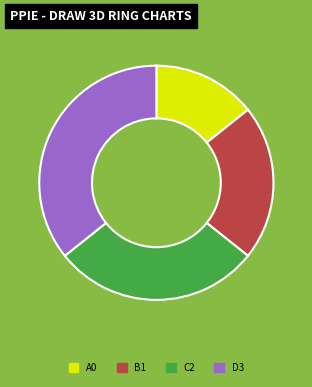

Is there any slice that represents more than half of the pie?

No